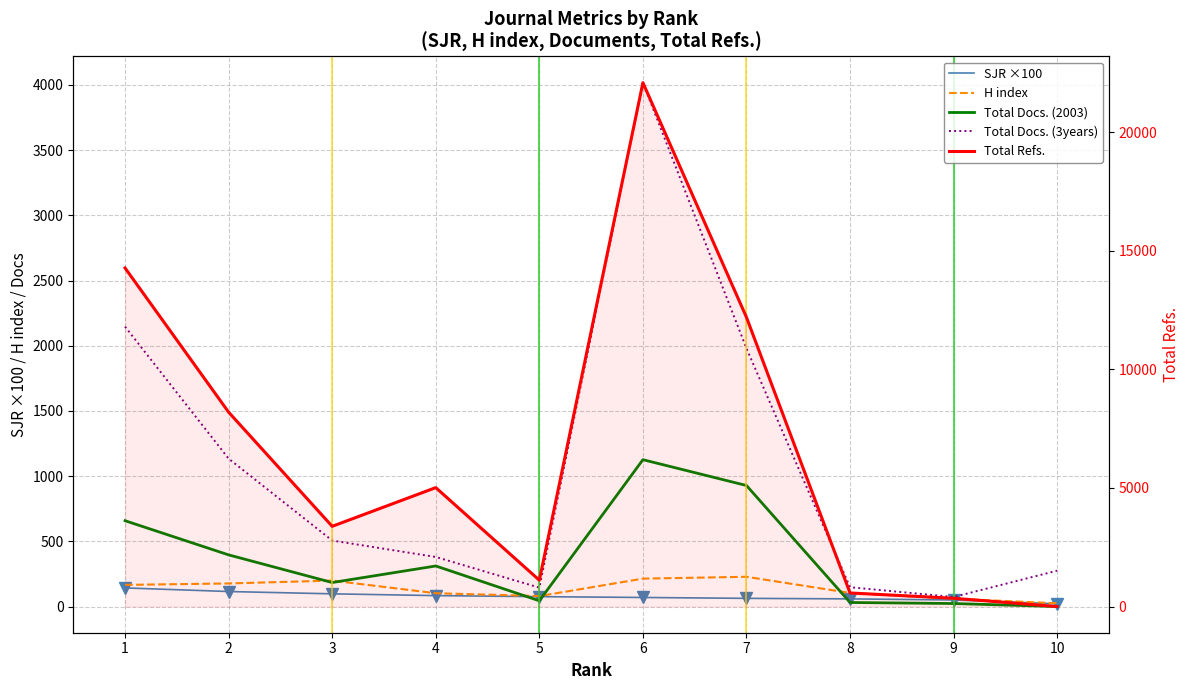

List the labels in order of H index value, smallest first.

10, 9, 5, 4, 8, 1, 2, 3, 6, 7